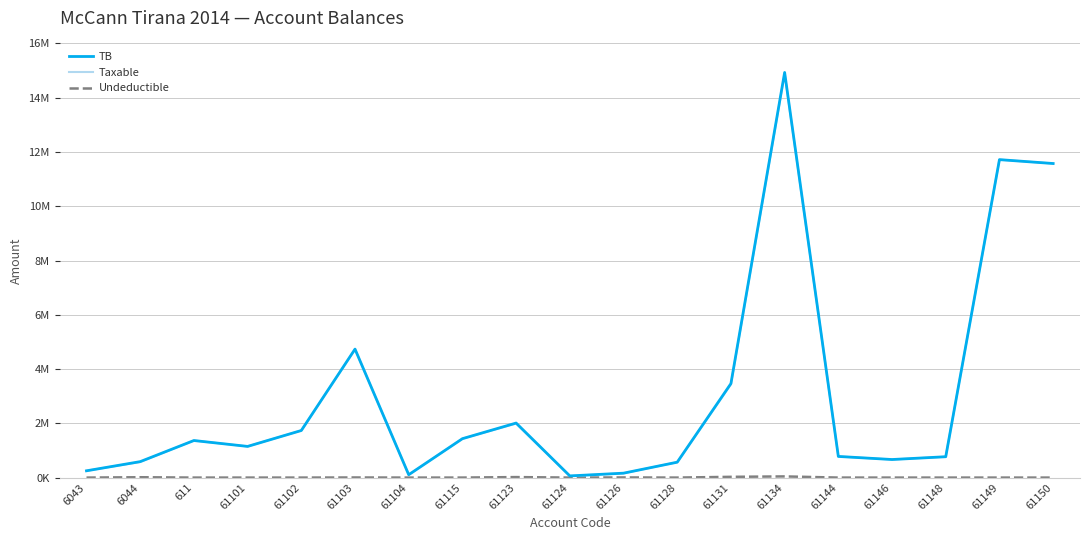

Where is the first local maximum for Undeductible?

6044